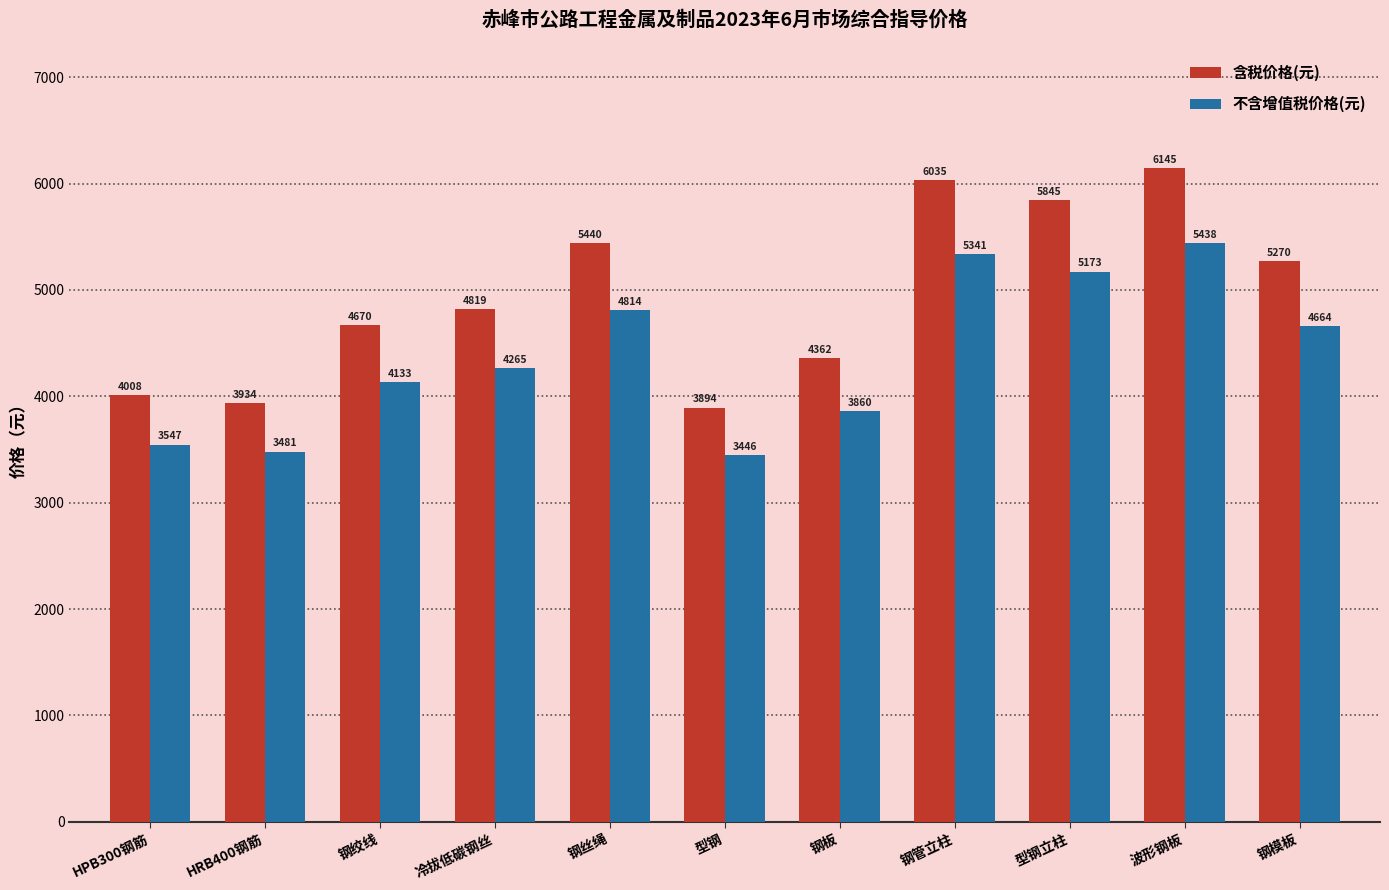

Reading right to left, extract all data points from this chart.

含税价格(元): 5270	6145	5845	6035	4362	3894	5440	4819	4670	3934	4008
不含增值税价格(元): 4664	5438	5173	5341	3860	3446	4814	4265	4133	3481	3547